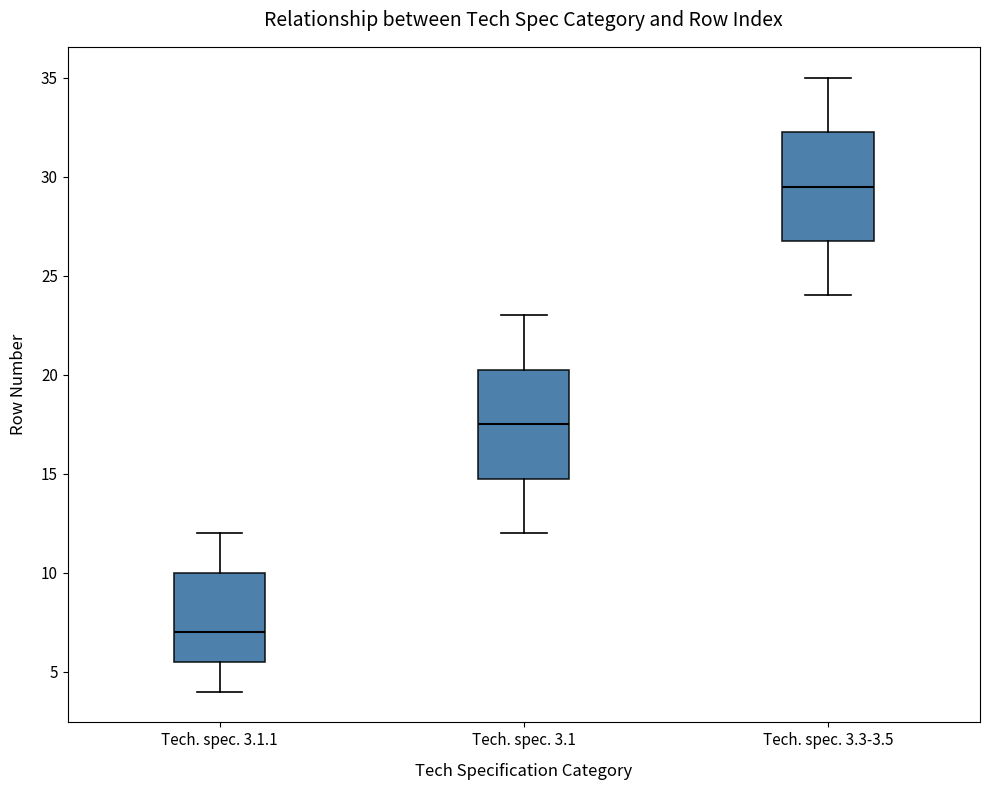

Reading left to right, transcribe this box plot: for each box, give where its median line is, the range the box spans, and where its two whiskers end, as read against the y-axis. The values are not printed on the chart, so give them approximately, as read against the axis.

Tech. spec. 3.1.1: median 7.0, box 5.5 to 10.0, whiskers 4.0 to 12.0
Tech. spec. 3.1: median 17.5, box 15.0 to 20.5, whiskers 12.0 to 23.0
Tech. spec. 3.3-3.5: median 29.5, box 27.0 to 32.5, whiskers 24.0 to 35.0